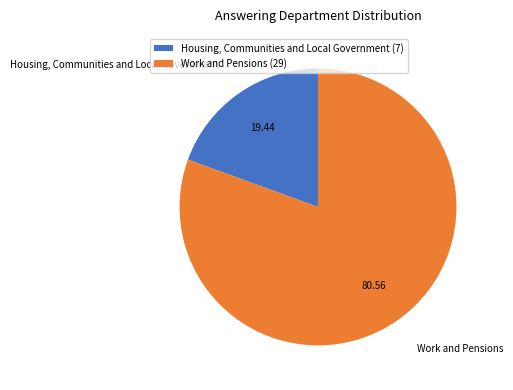

Does any single category account for the majority?

Yes